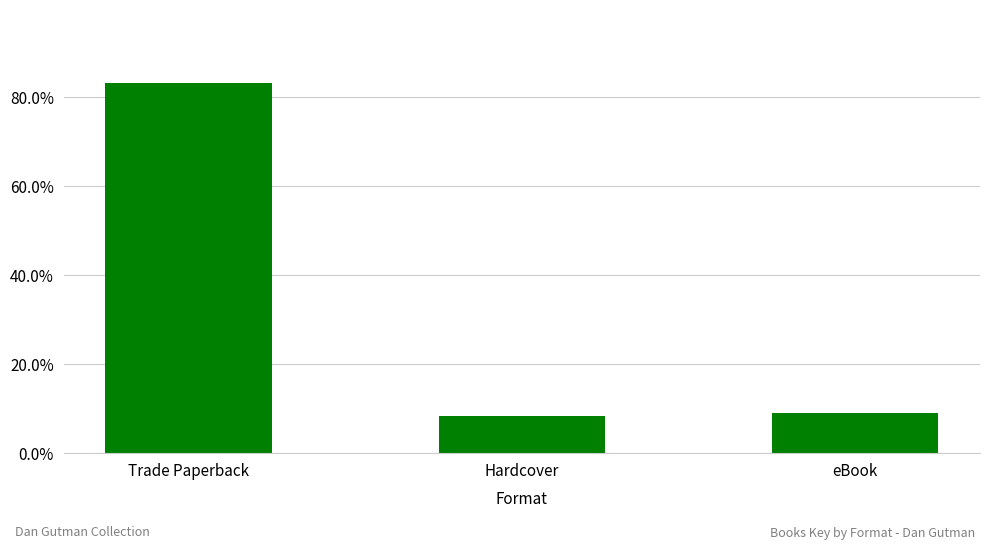

Does the chart contain any negative values?

No